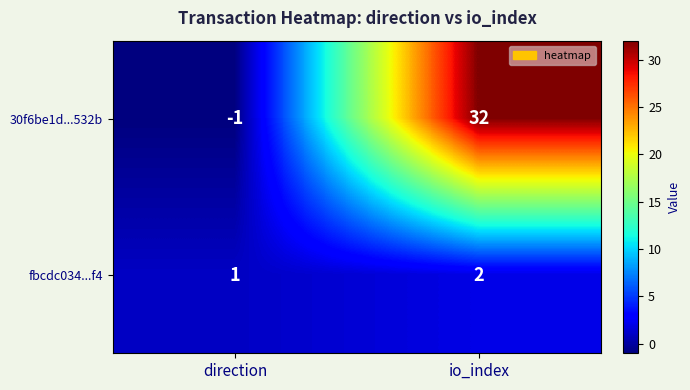

What is the spread (max minus min) of values at io_index?

30